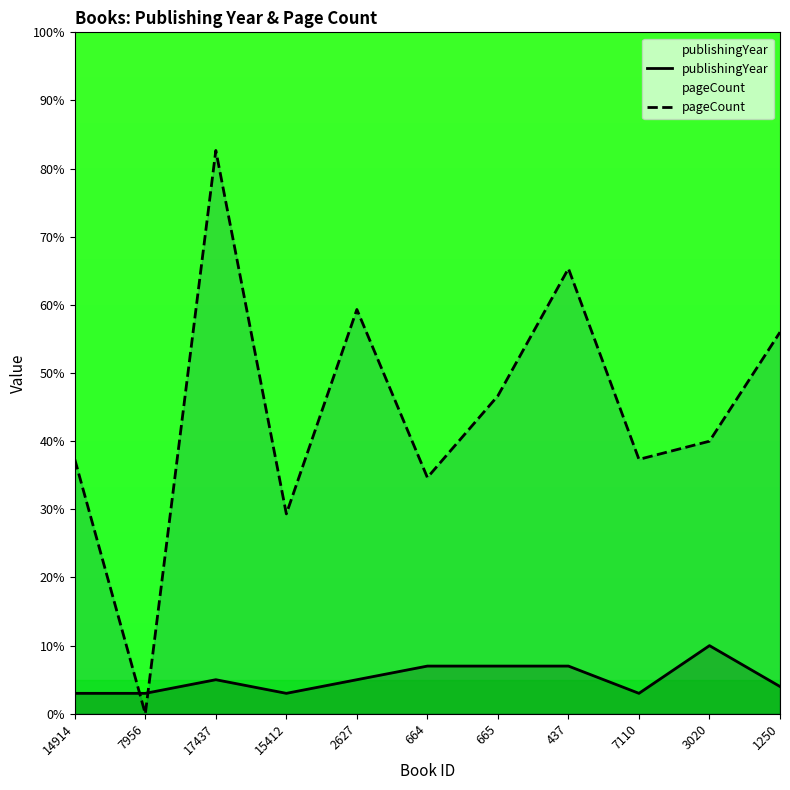

At which label is publishingYear closest to 6?

17437